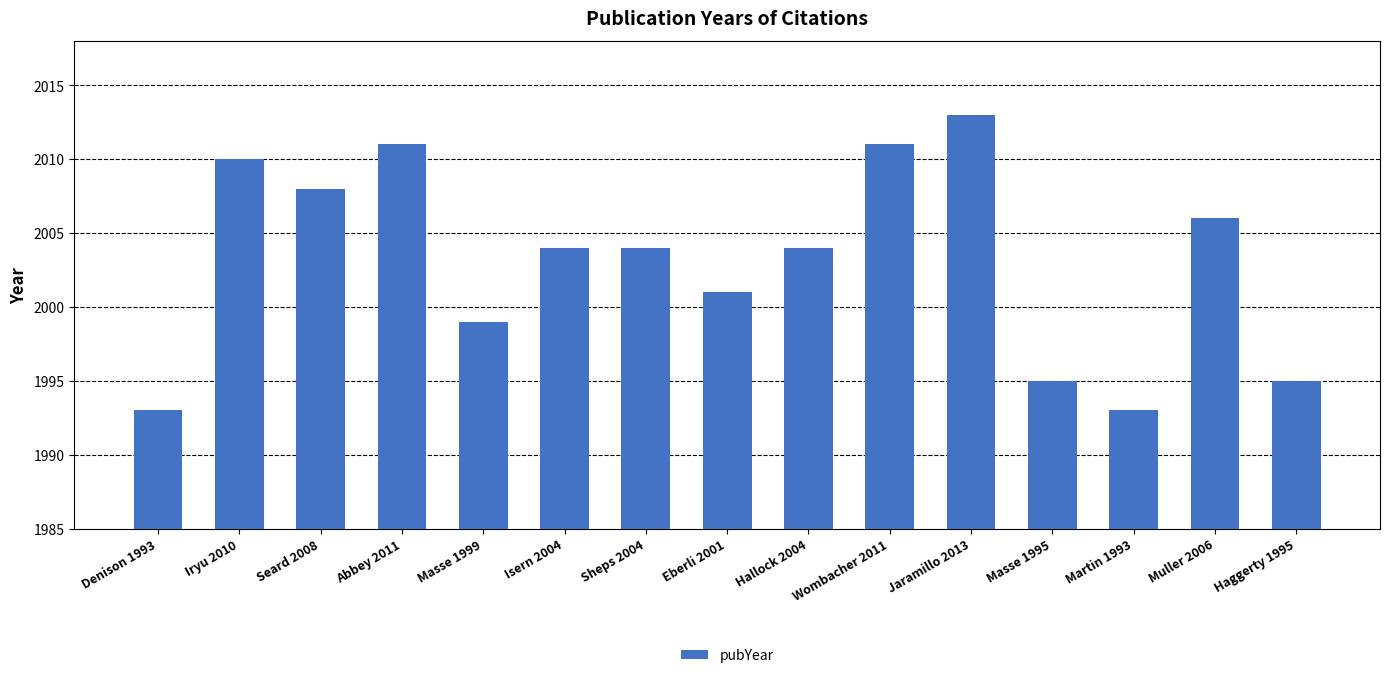

Does the chart contain any negative values?

No